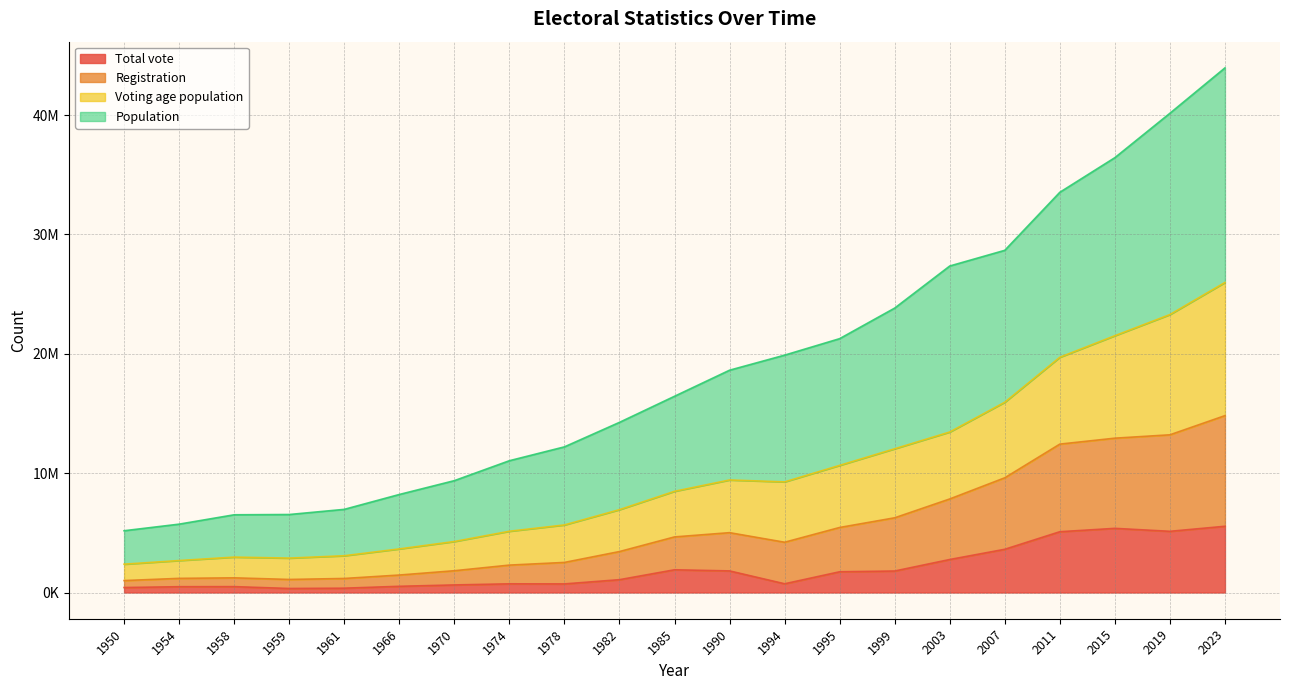

Is the value of Registration at 1958 greater than the value of Voting age population at 1978?

No